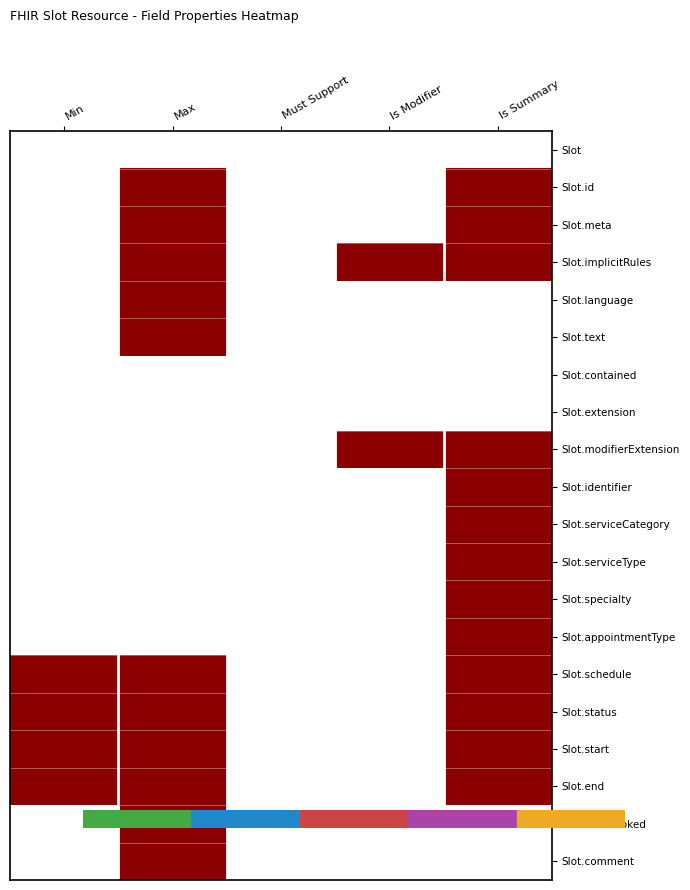

What is the greatest value displayed?

1